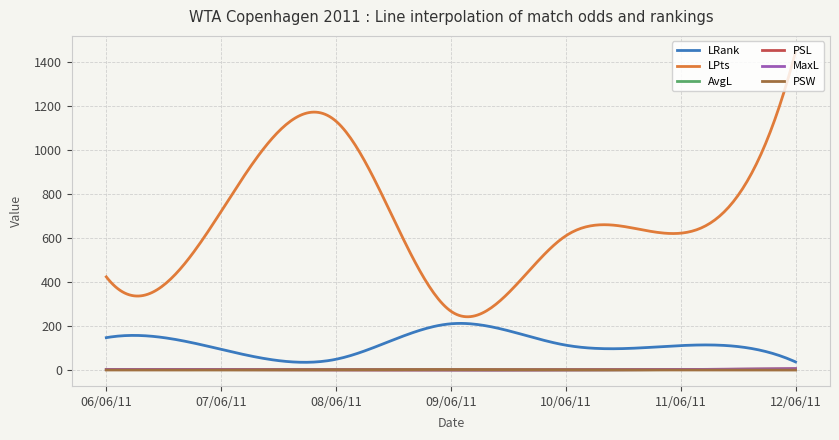

What is the maximum value for LPts?

1445.0